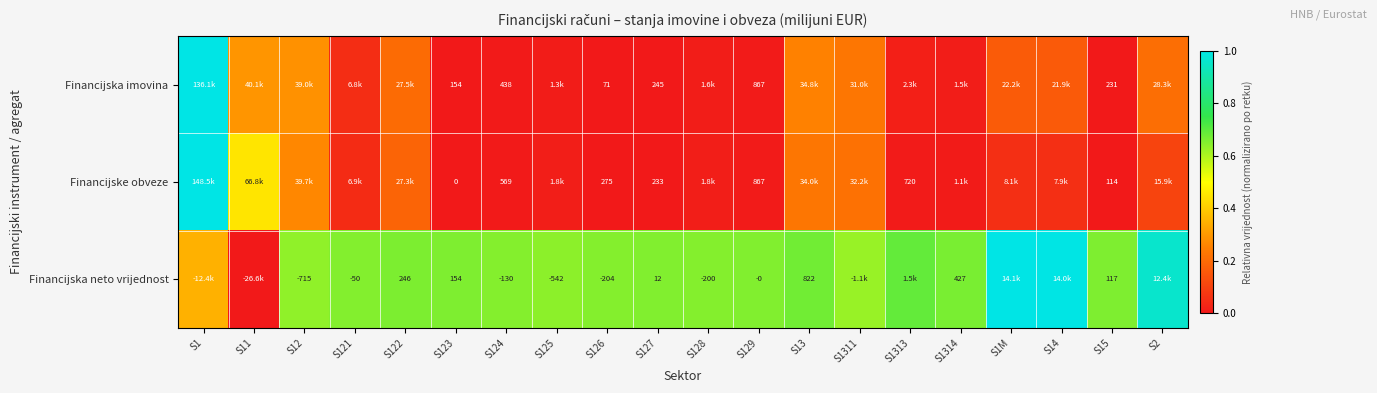

What is the total value across all series at S129?

1734.0